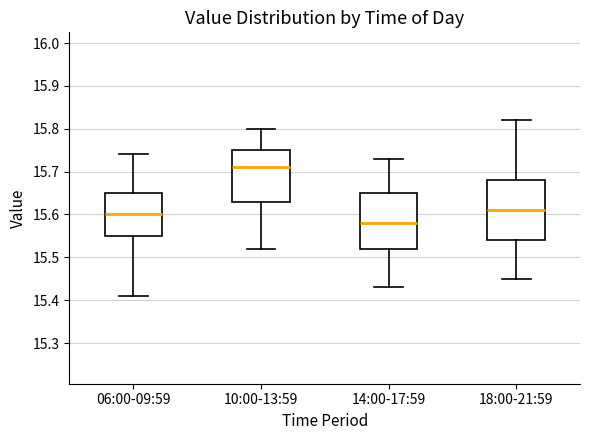

Where does the median line of the box for 14:00-17:59 sit on the y-axis? The values are not printed on the chart, so give them approximately, as read against the axis.

15.58